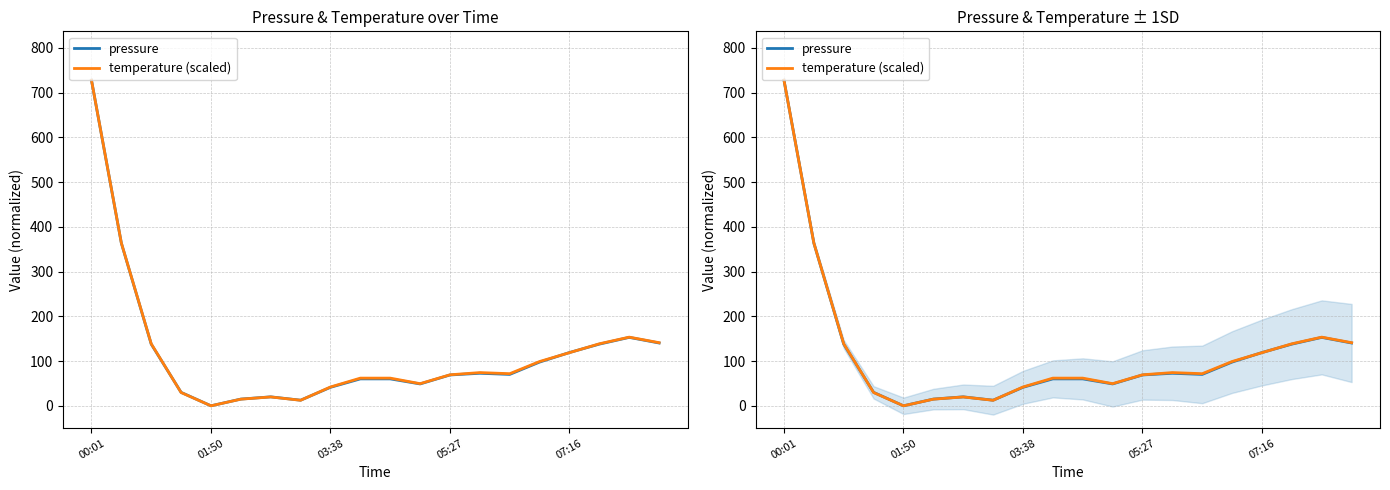

At which category is the sum across all series the highest?

00:01